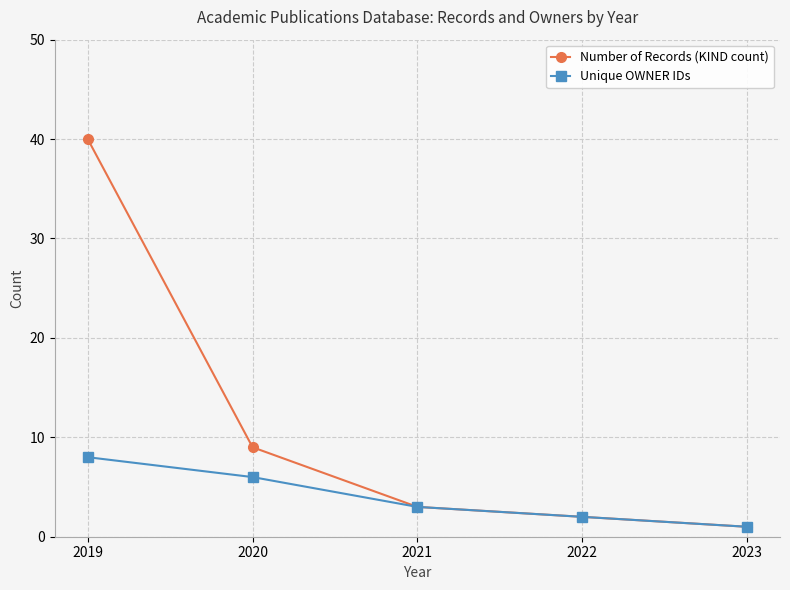

What is the value of the Unique OWNER IDs point at the 1st from the left?

8